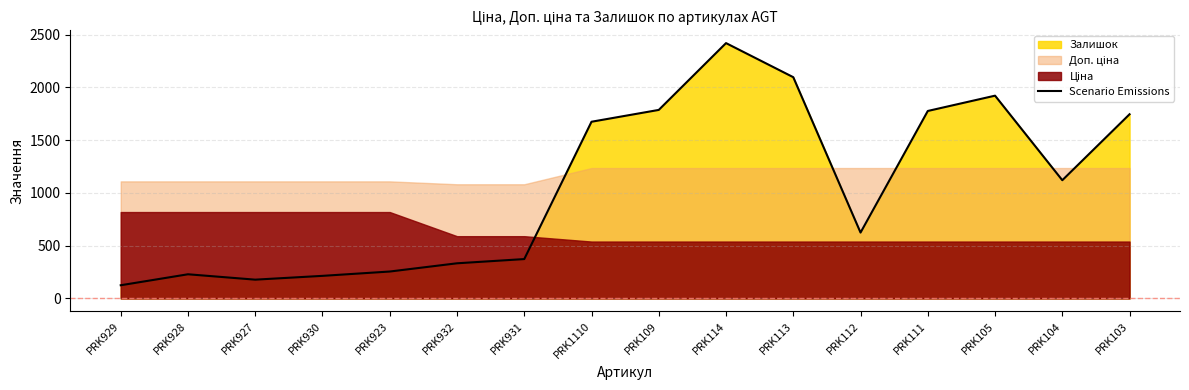

The value at PRK932 is 333. True or false?

True